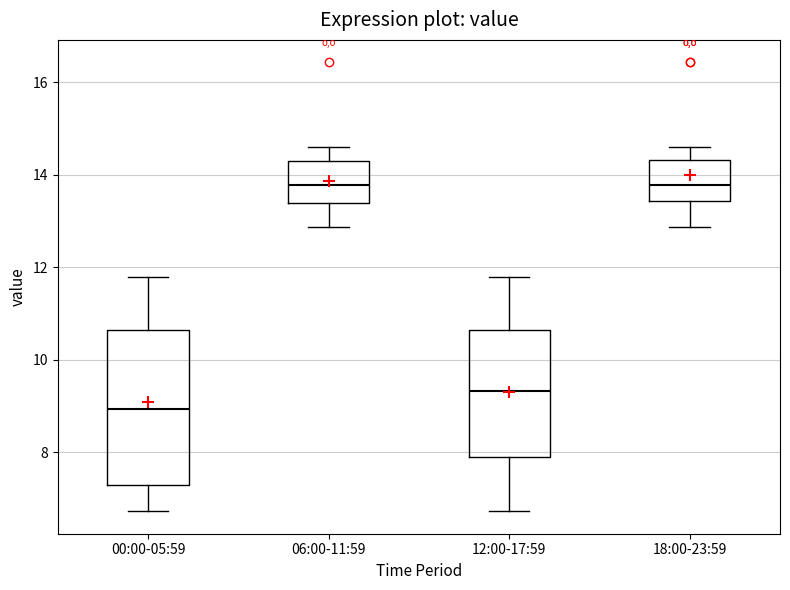

Reading left to right, read every box against the y-axis: the position of its median line, the range the box covers, and the ends of its whiskers. The values are not printed on the chart, so give them approximately, as read against the axis.

00:00-05:59: median 9.0, box 7.4 to 10.6, whiskers 6.8 to 11.8
06:00-11:59: median 13.8, box 13.4 to 14.4, whiskers 12.8 to 14.6
12:00-17:59: median 9.4, box 7.8 to 10.6, whiskers 6.8 to 11.8
18:00-23:59: median 13.8, box 13.4 to 14.4, whiskers 12.8 to 14.6